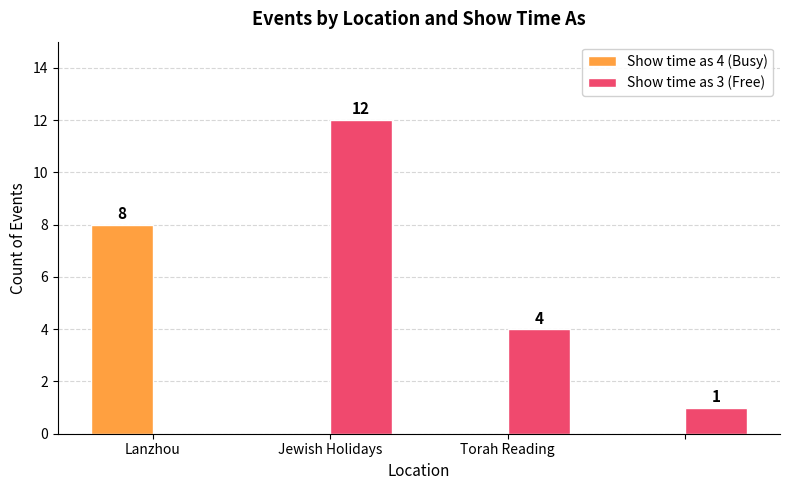

Reading left to right, list all the values displayed in this chart.

Show time as 4 (Busy): 8	0	0	0
Show time as 3 (Free): 0	12	4	1